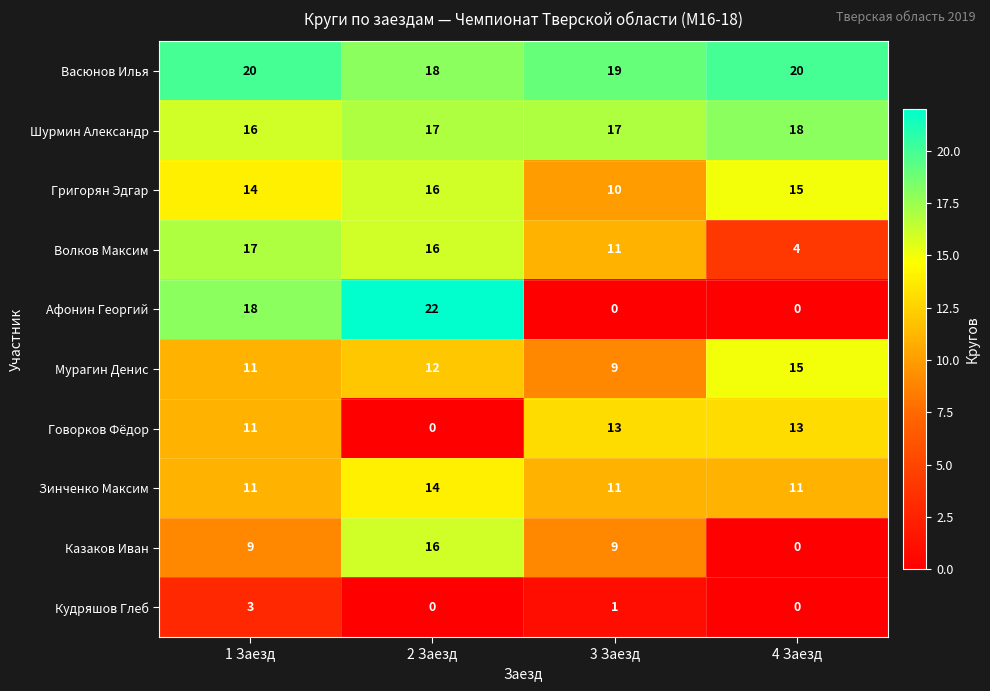

Which category has the lowest value in the Волков Максим series?

4 Заезд